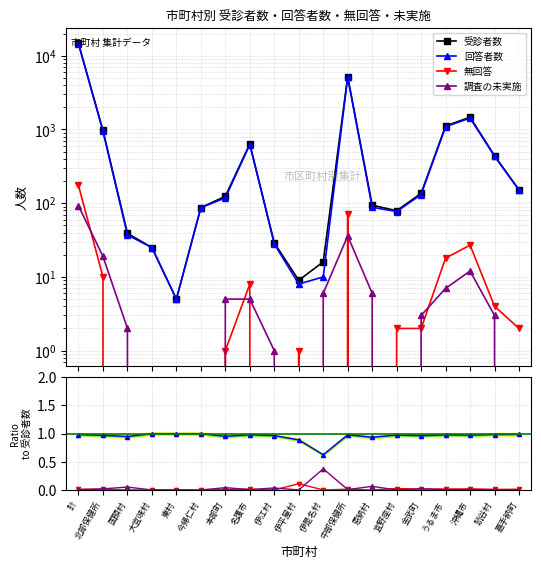

How many categories are shown in the chart?

19